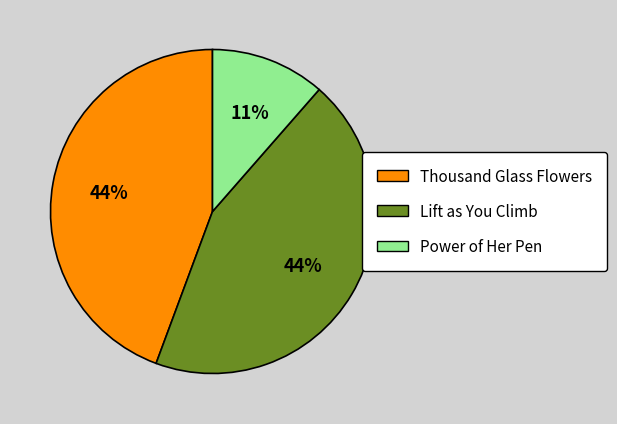

Is the sum of Power of Her Pen and Thousand Glass Flowers greater than half?

Yes